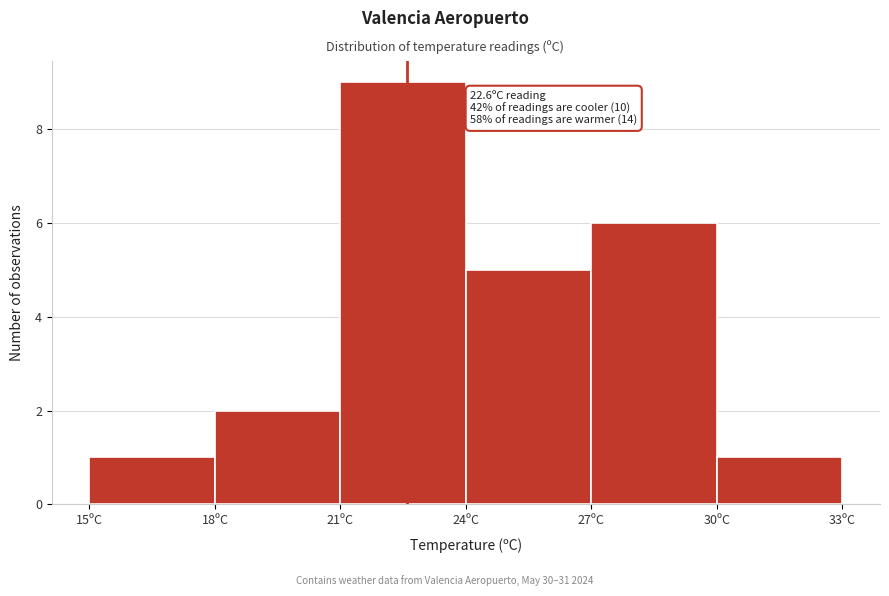

Over which range of the x-axis is the bar tallest?

21 to 24